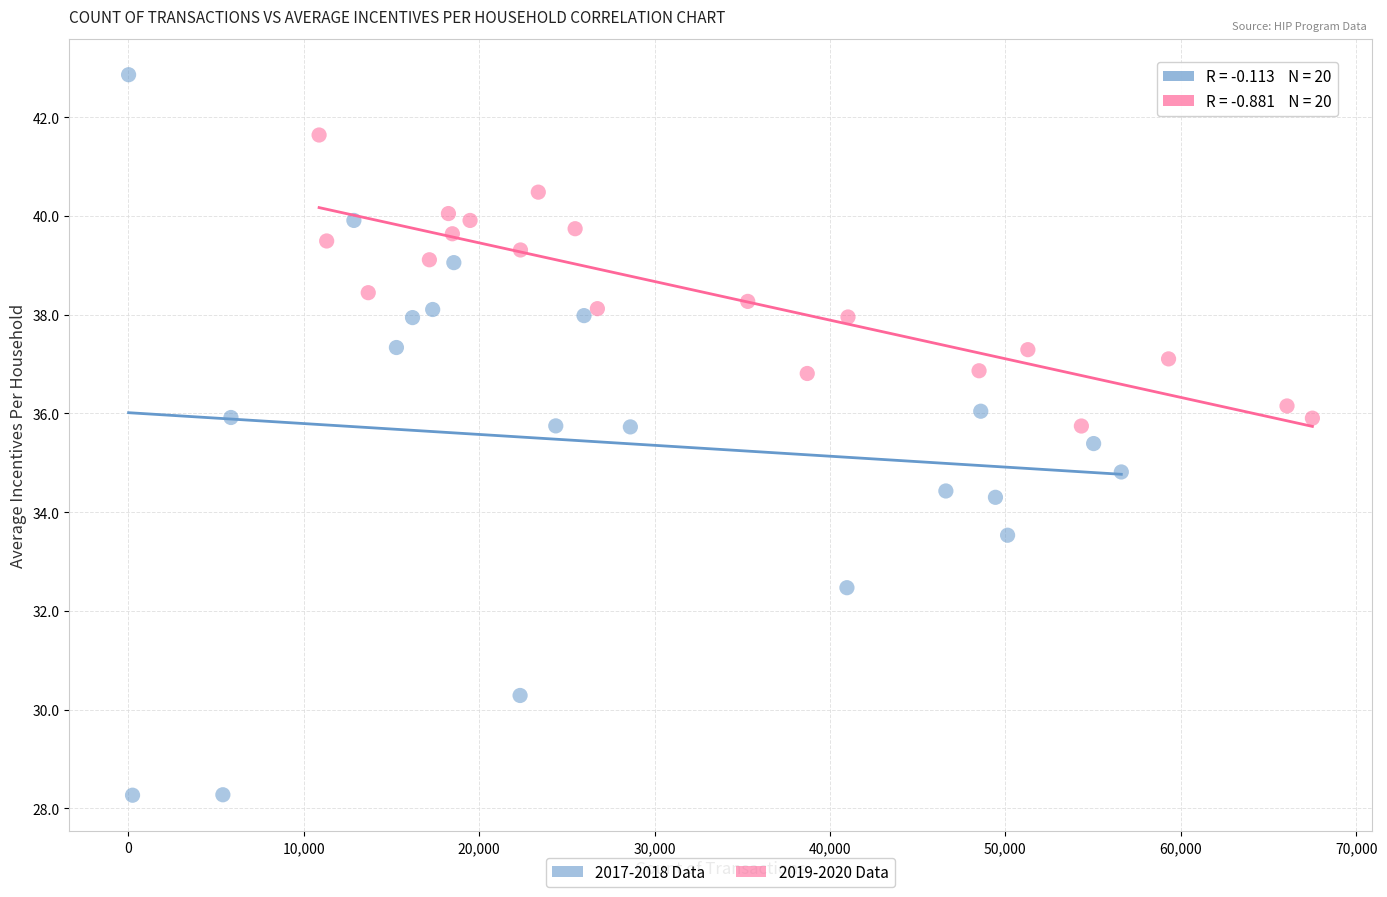

Which series has the largest Y range (max minus min)?

2017-2018 Data